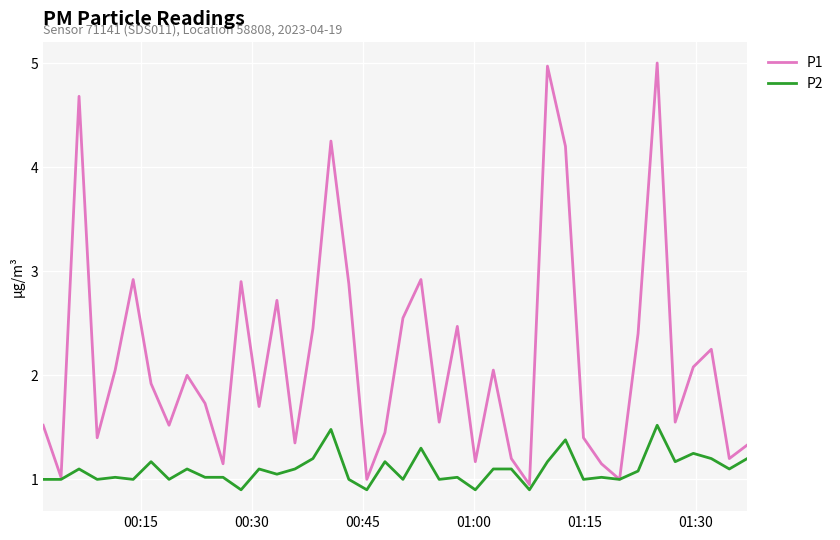

List the series in order of their peak value, lowest first.

P2, P1